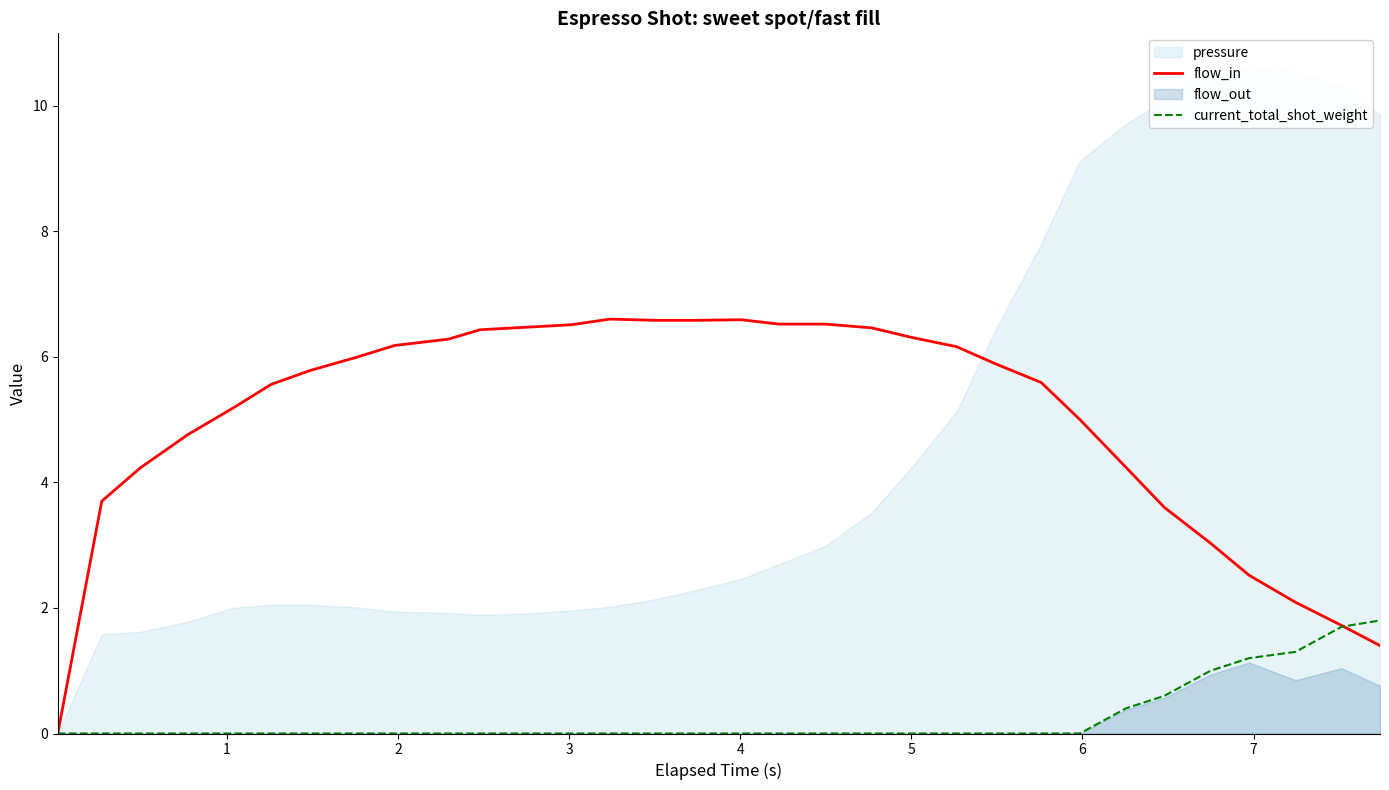

In flow_in, how many points are higher than both neighbors (excluding endpoints)?

2